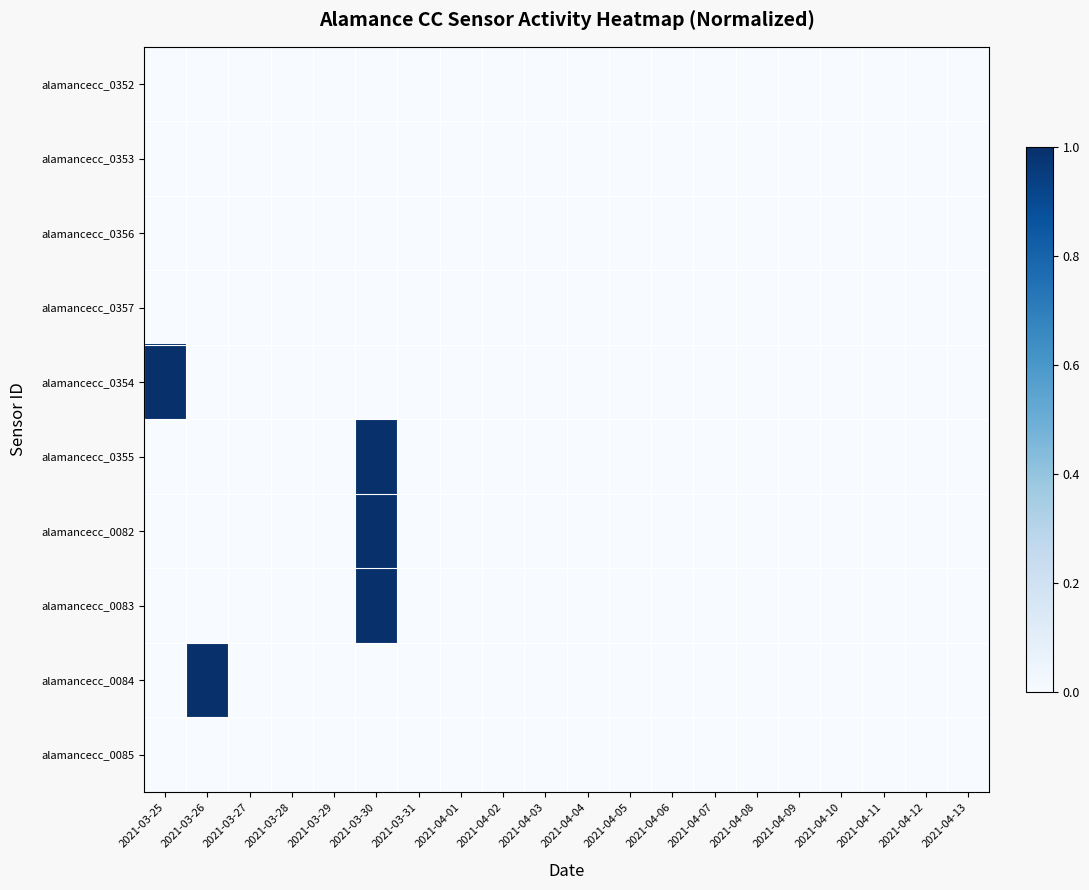

At which category does the chart reach its minimum across all series?

2021-03-25